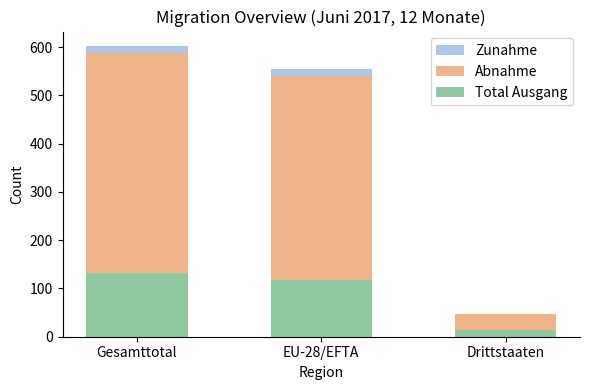

Which series has the widest spread of values?

Zunahme